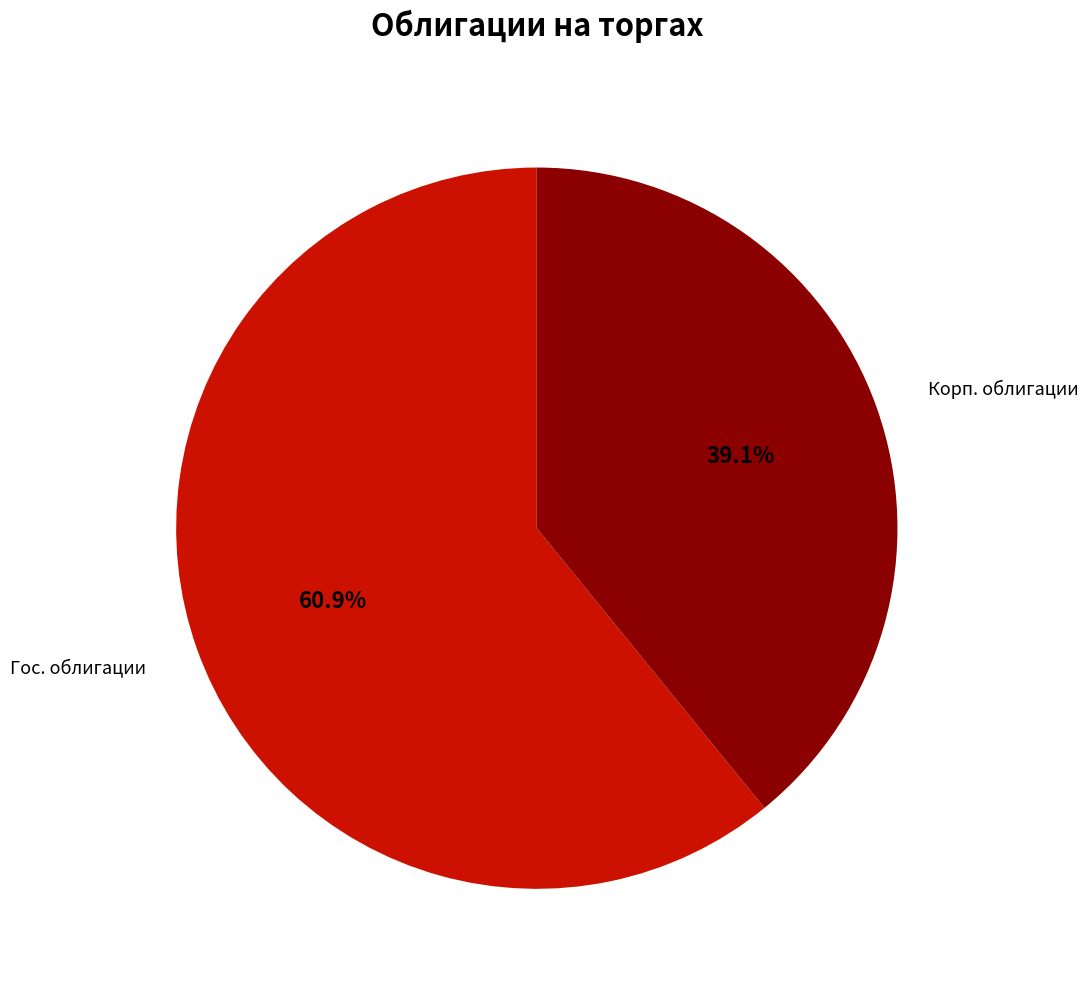

Count the number of slices in the pie.

2